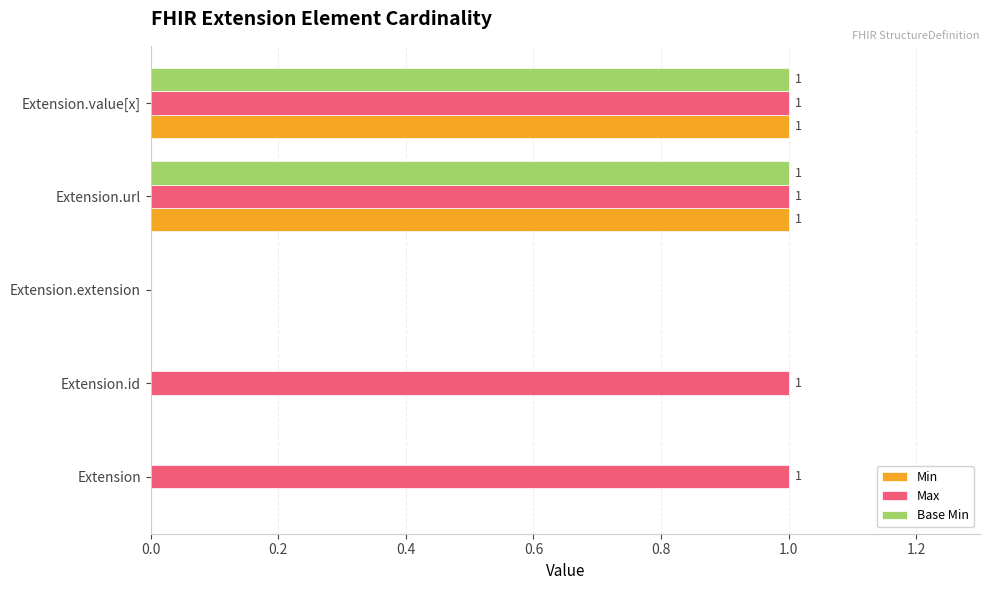

Is it true that Base Min equals -1 at Extension.extension?

False